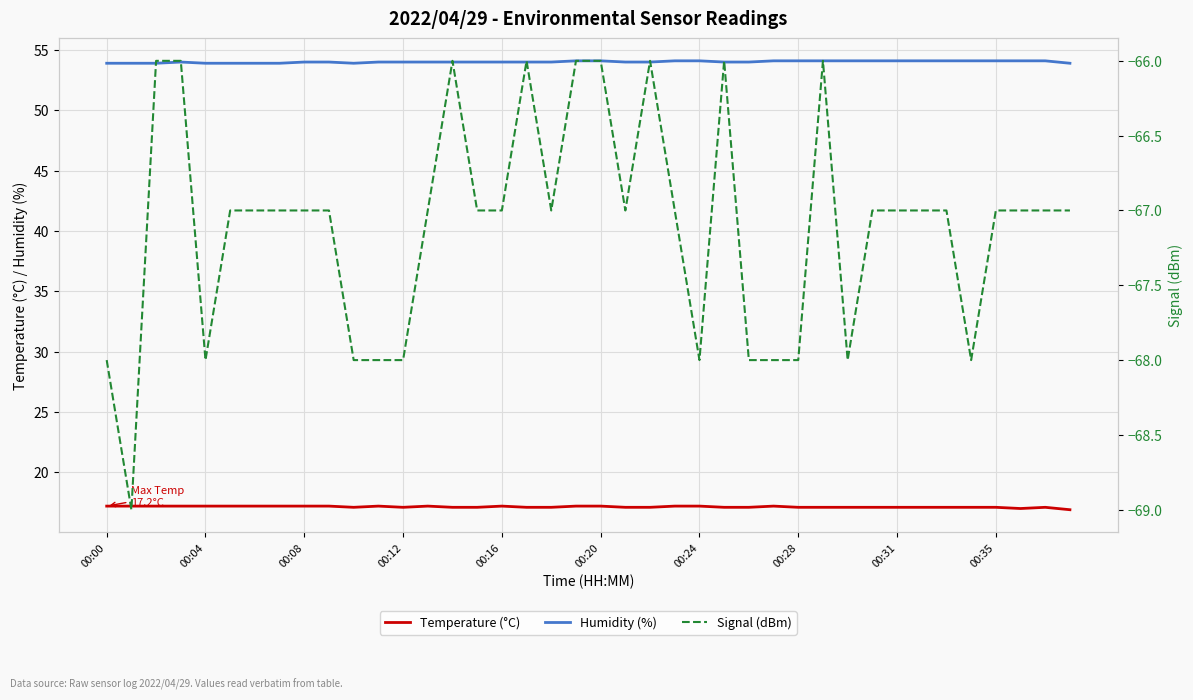

True or false: Humidity (%) and Temperature (°C) cross at least once.

False